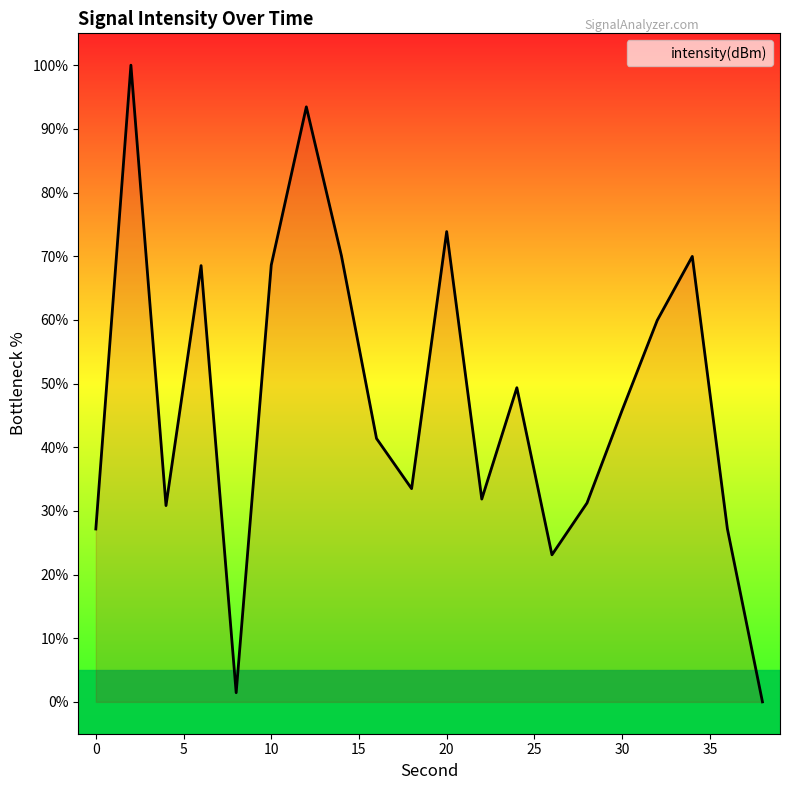

What is the difference between the maximum and minimum values?

100.0